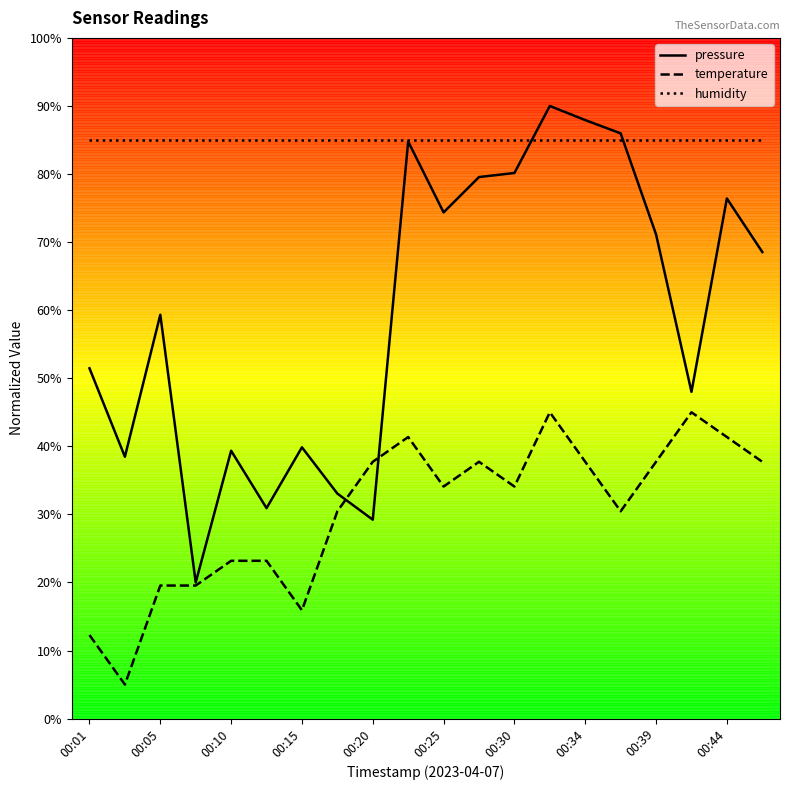

True or false: temperature and humidity cross at least once.

False